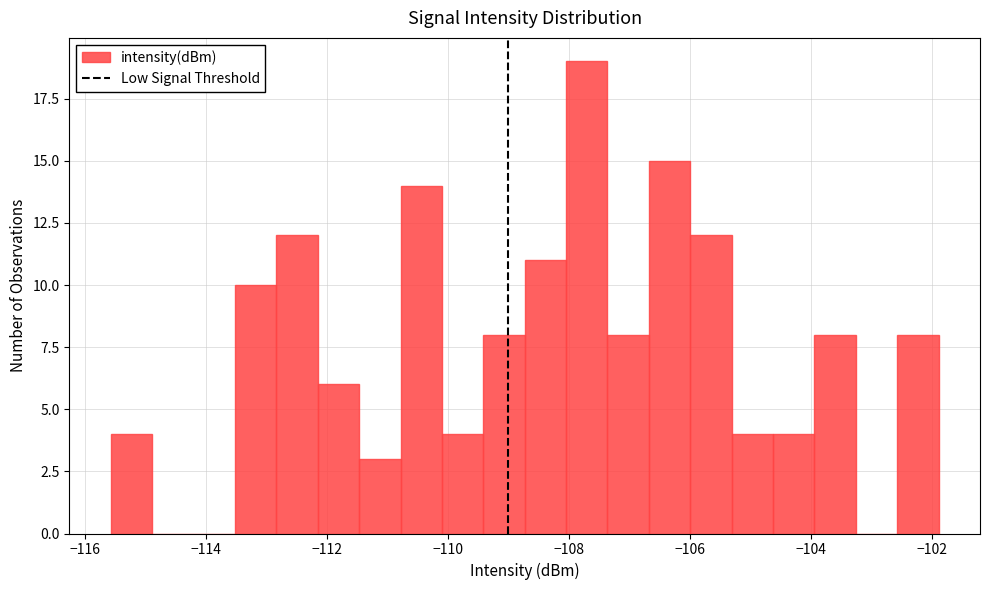

Read against the x-axis, roughly where is the centre of the tallest bar?

-107.8